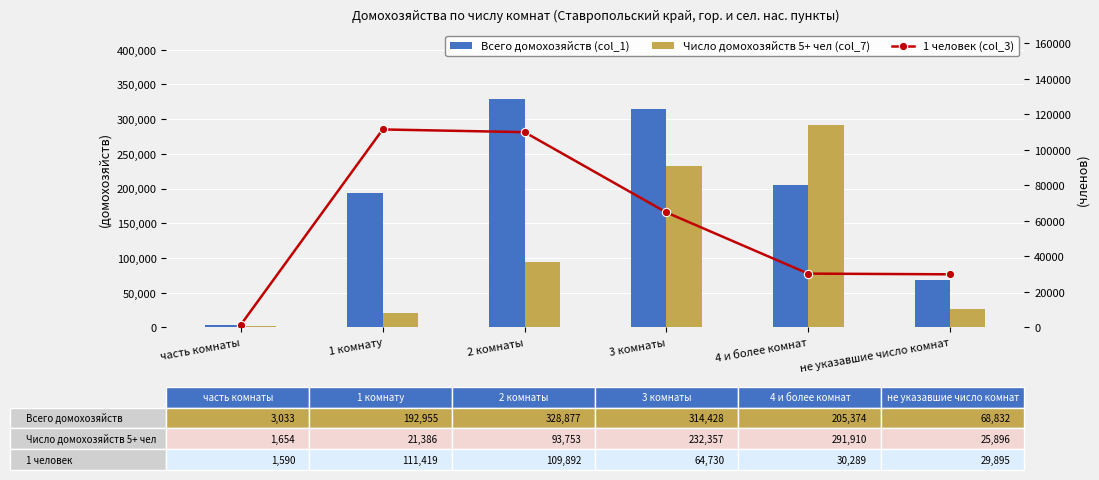

Rank the series by their average value, from highest to lowest.

Всего домохозяйств (col_1), Число домохозяйств 5+ чел (col_7), 1 человек (col_3)